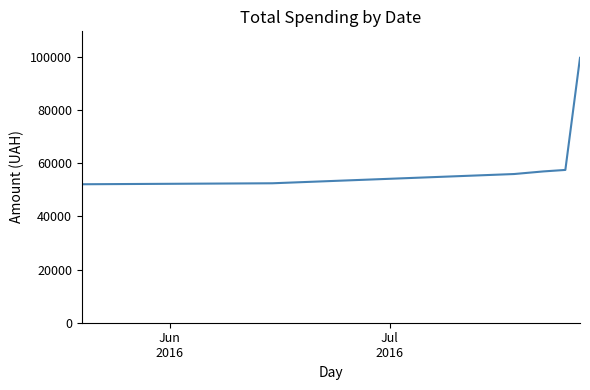

What is the average value?

62446.2